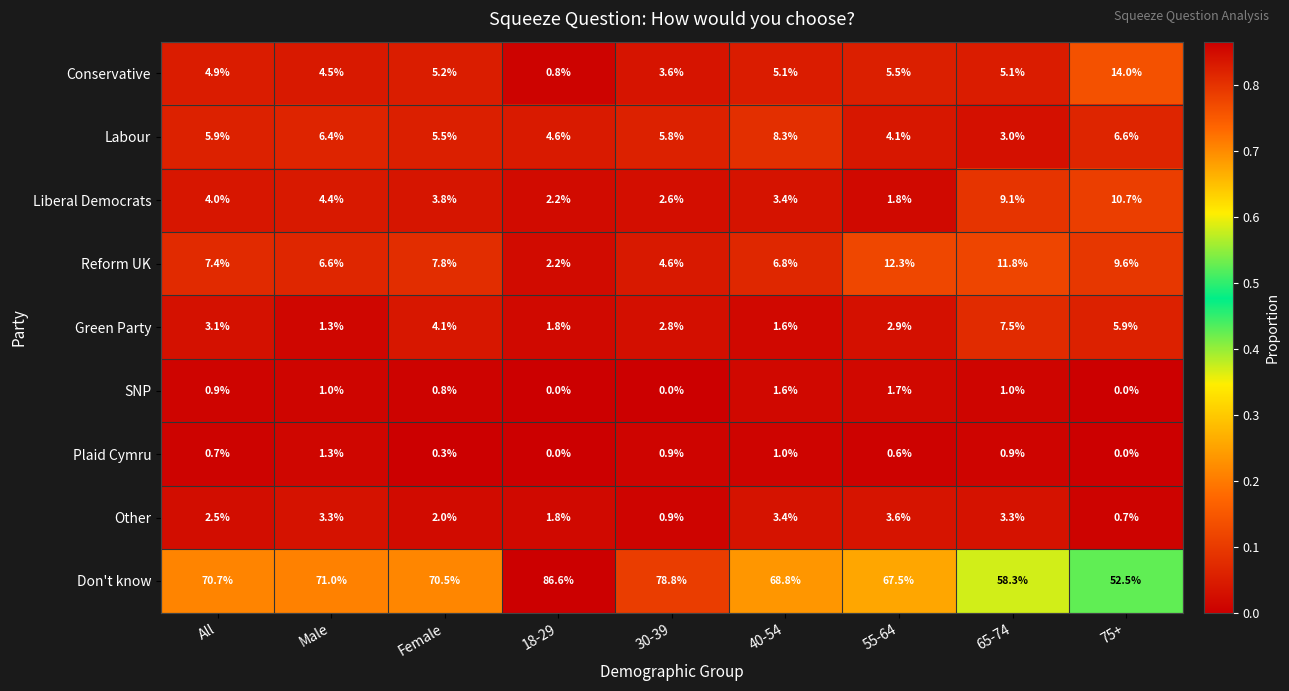

Which series has the widest spread of values?

Don't know